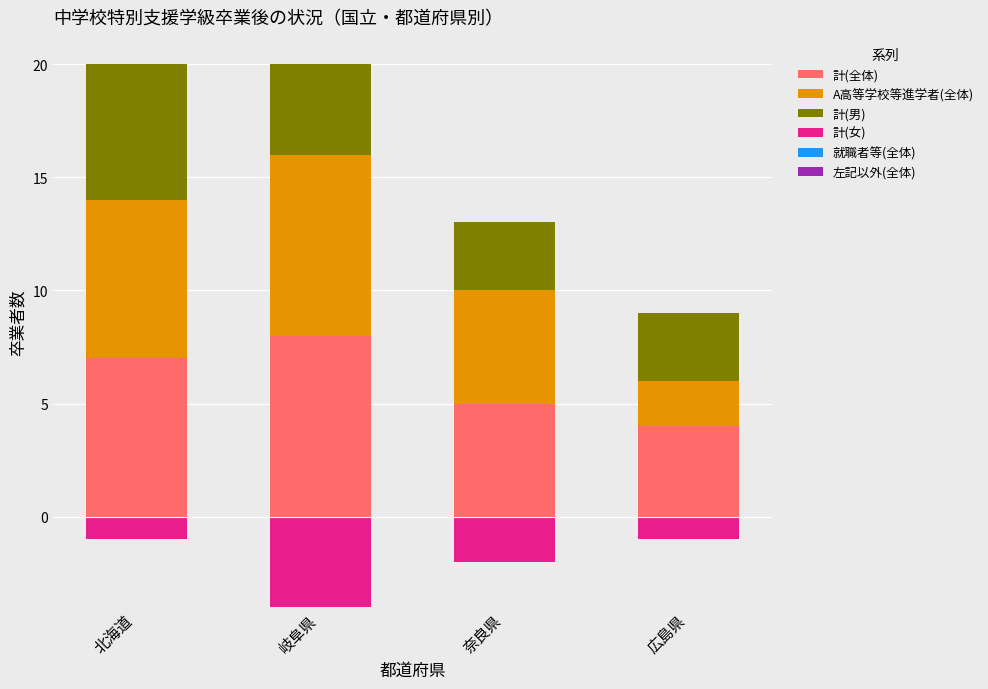

At how many categories does at least one series exceed -3?

4